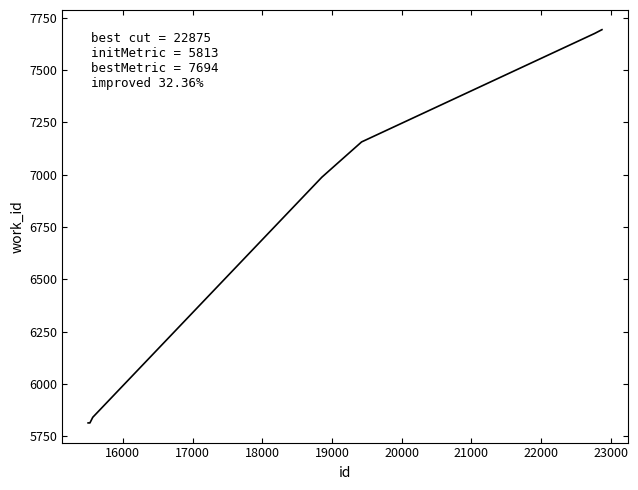

What is the minimum value shown in the chart?

5813